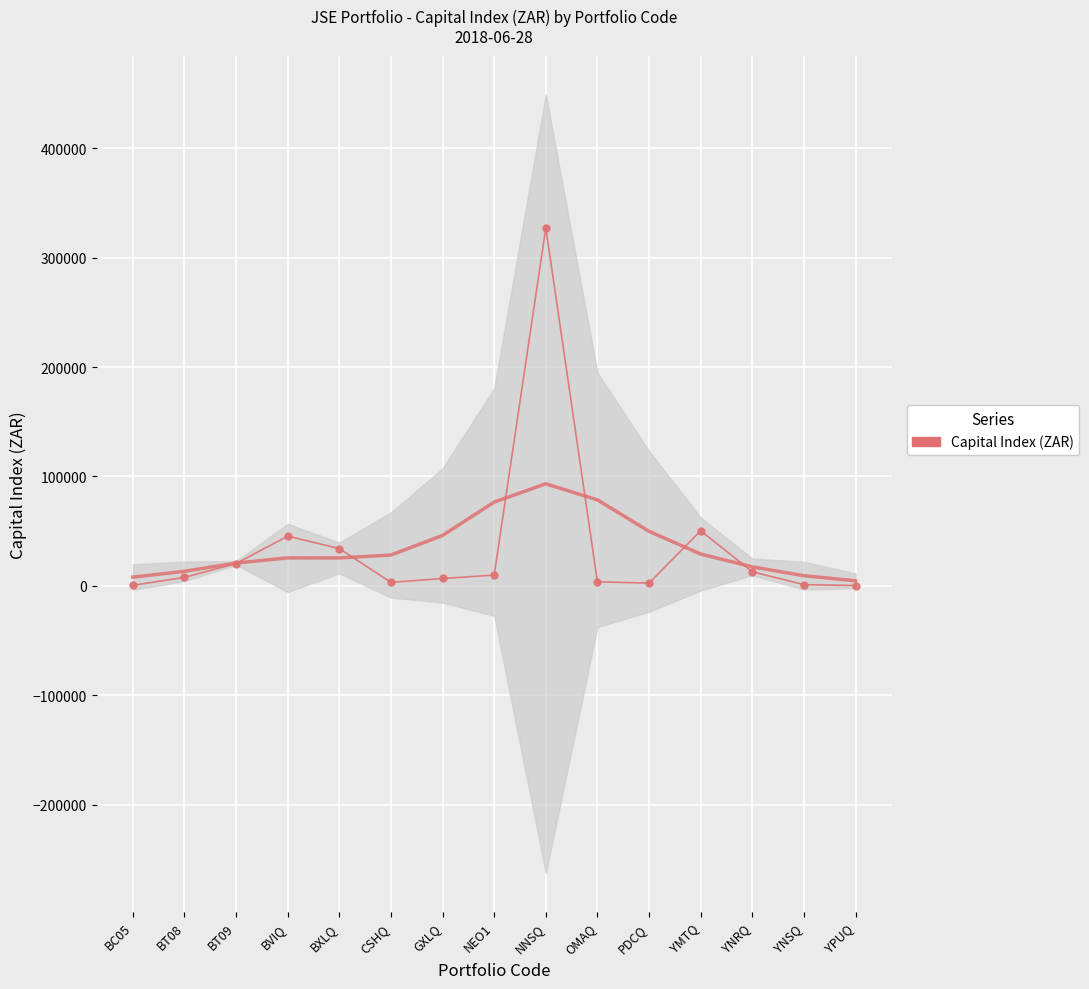

Where does the data first go above 7824?

BT08